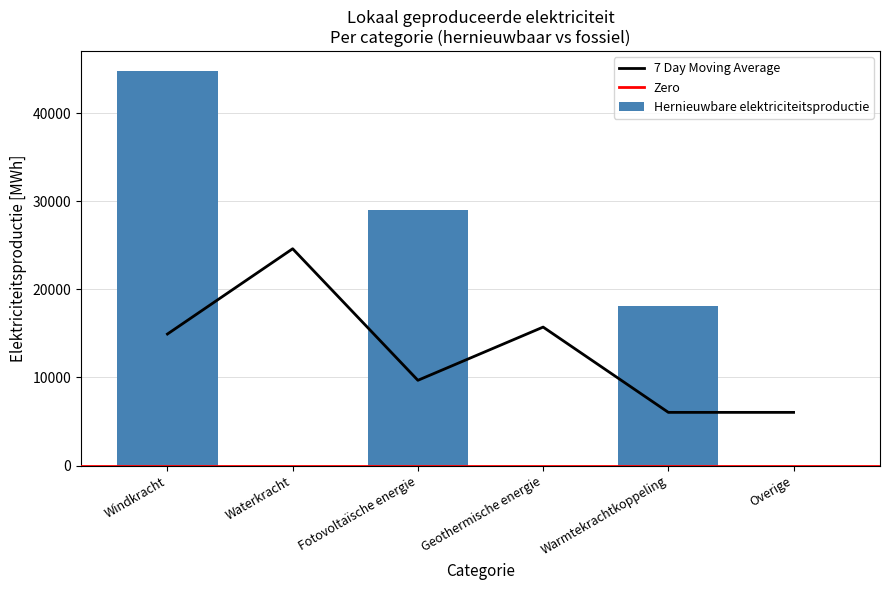

Which has a higher value, Fotovoltaïsche energie or Windkracht?

Windkracht